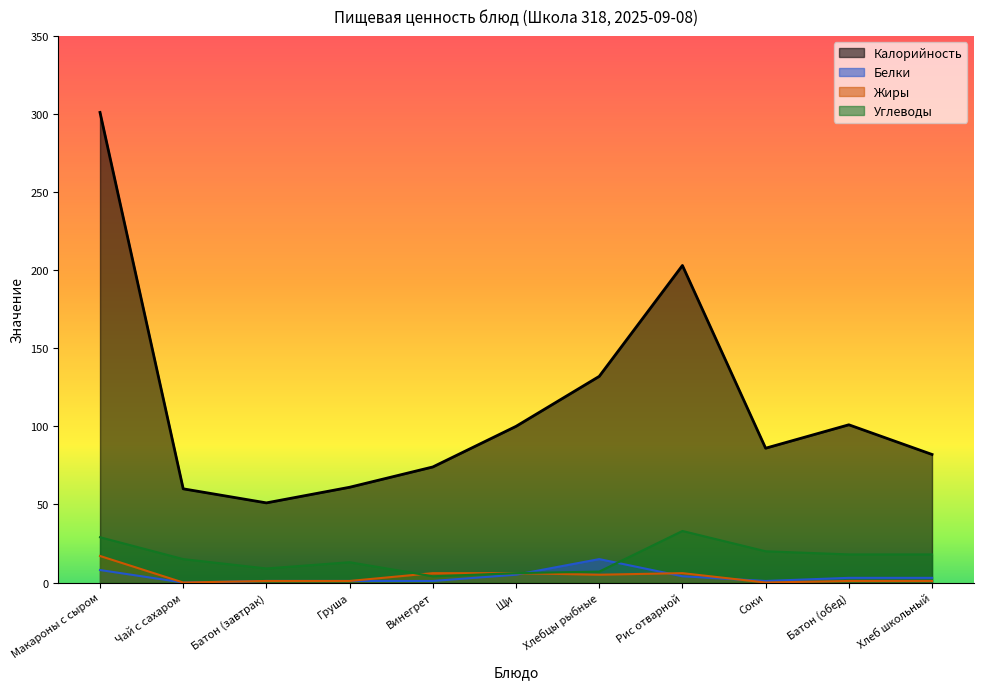

Does the chart have visible grid lines?

No